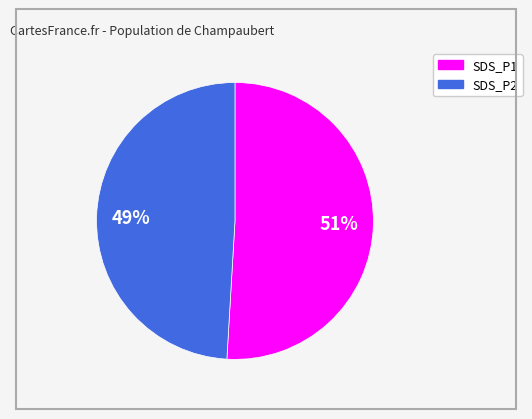

To the nearest percent, what is the difference between the largest and smallest slice percentages?

2%